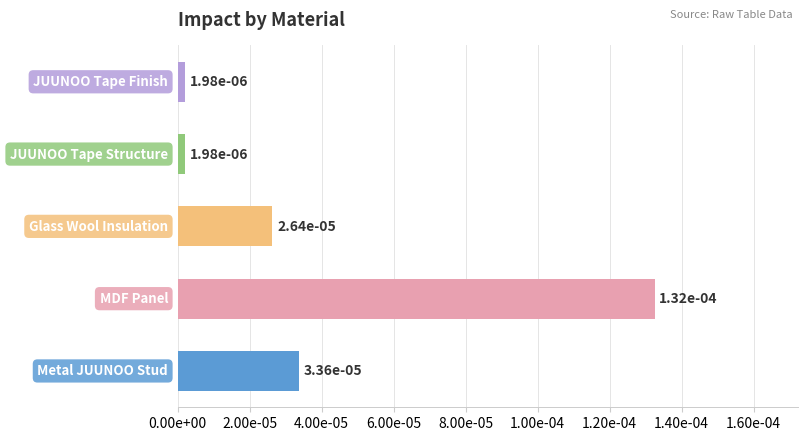

Does the chart contain any negative values?

No